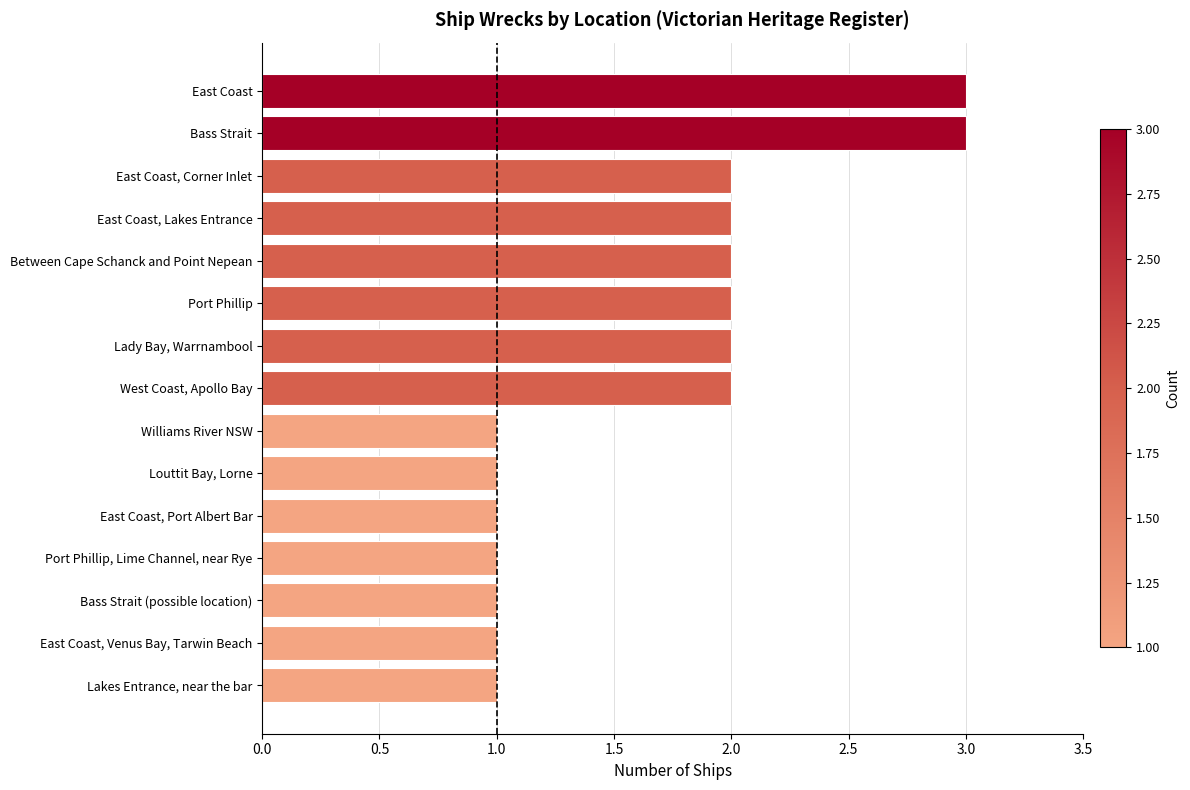

Reading bottom to top, list all the values displayed in this chart.

1	1	1	1	1	1	1	2	2	2	2	2	2	3	3